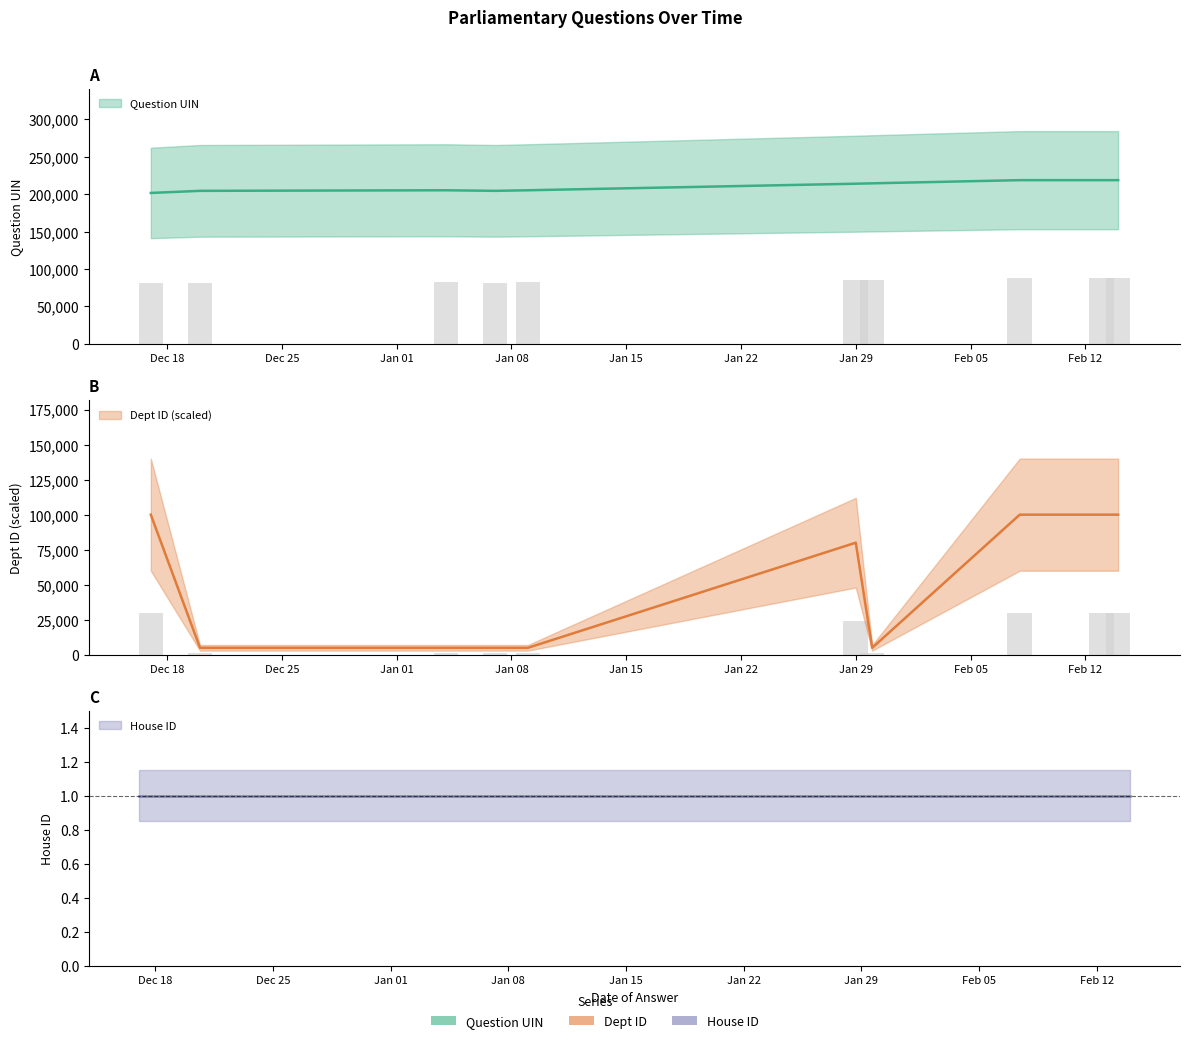

Are the bars grouped side by side (vs. stacked)?

Yes